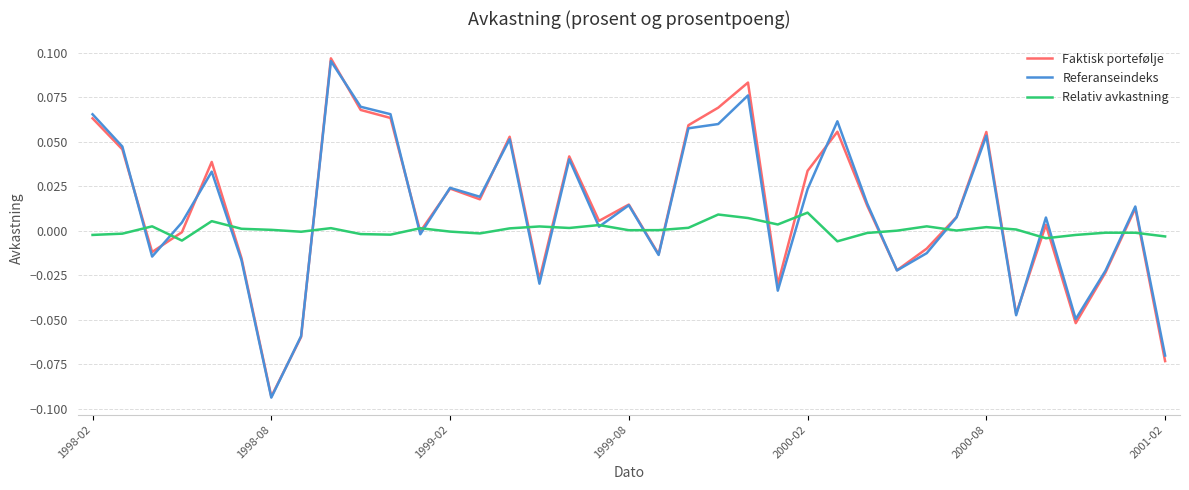

Which series has the largest range (max minus min)?

Faktisk portefølje